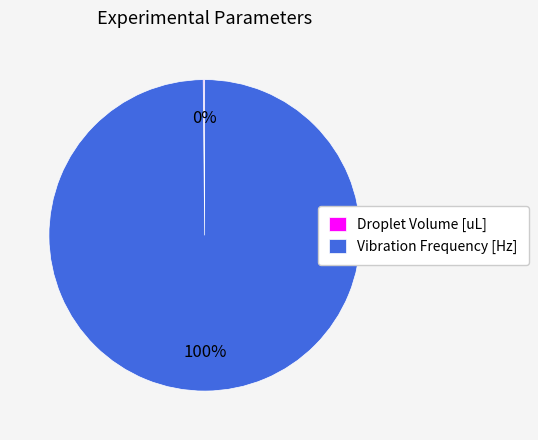

The Vibration Frequency [Hz] slice represents 94% of the pie. True or false?

False